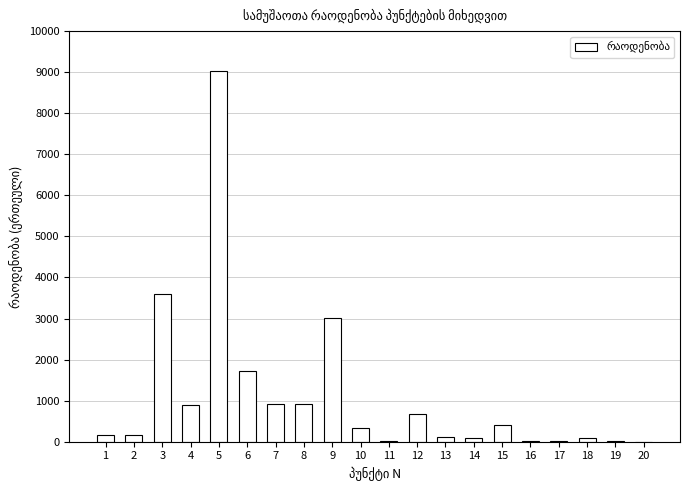

What is the sum of all values?

22218.4